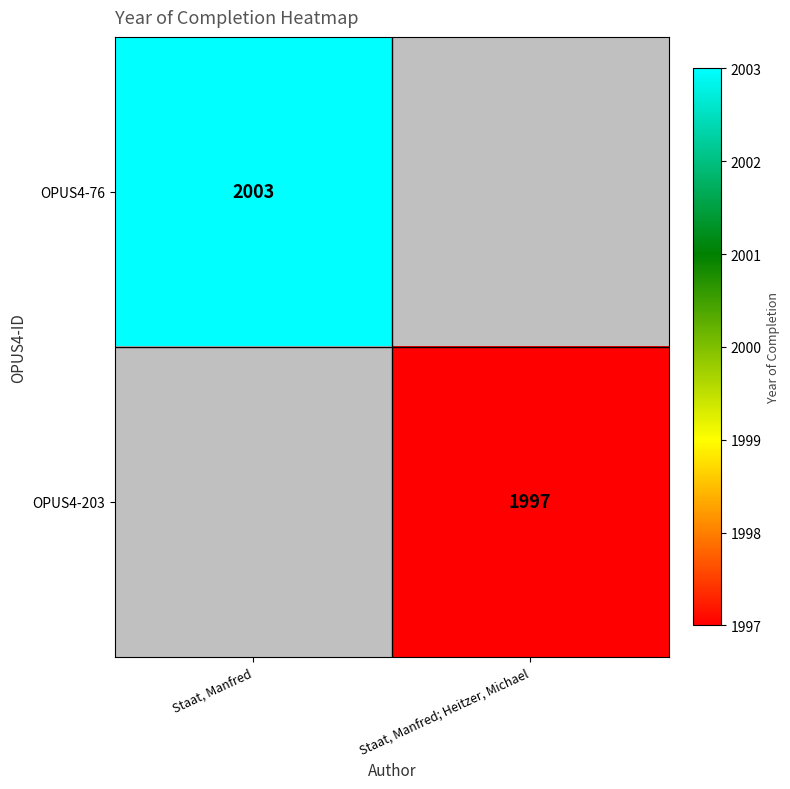

The value of OPUS4-76 at Staat, Manfred is 2739. True or false?

False